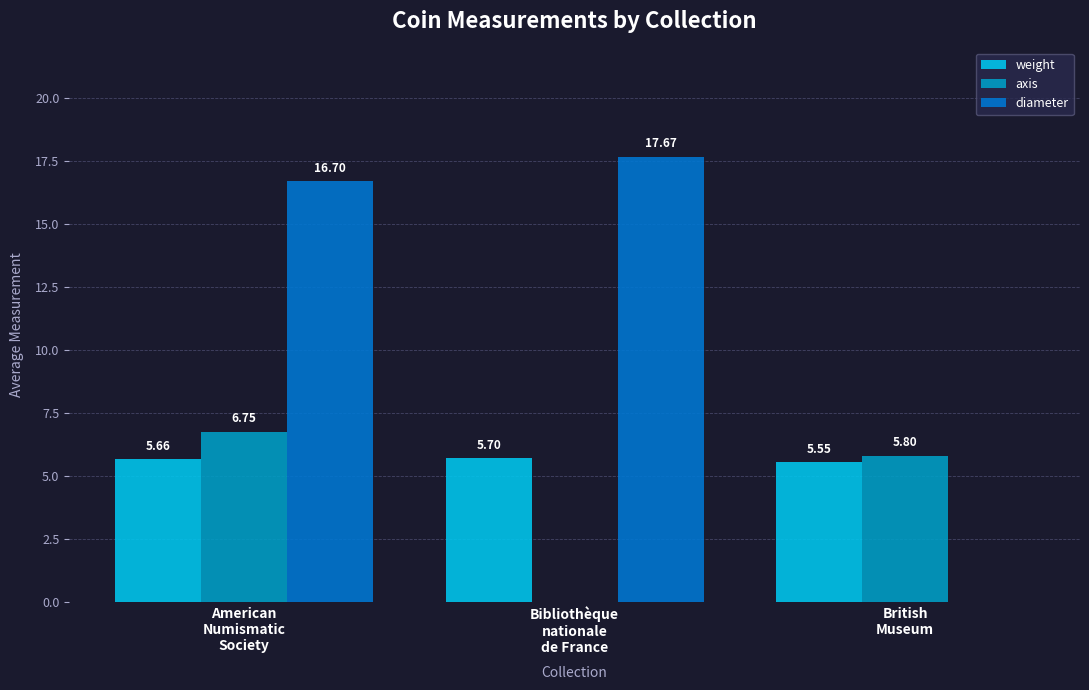

What is the sum of all diameter values?

34.4